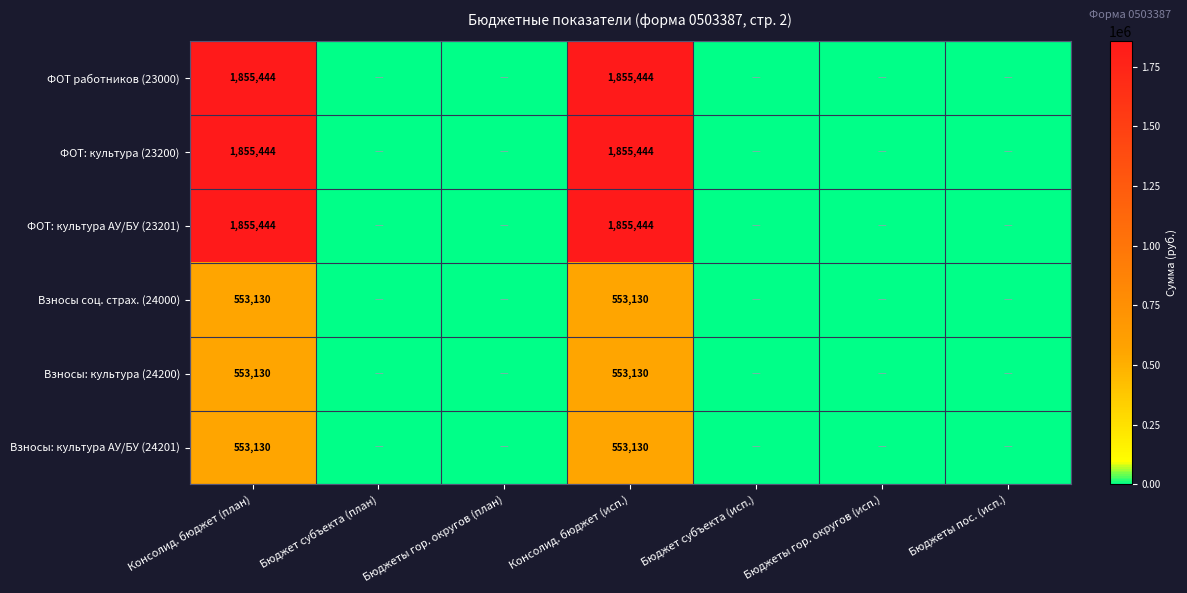

True or false: ФОТ работников (23000) has a value of 3193142 at Консолид. бюджет (план).

False